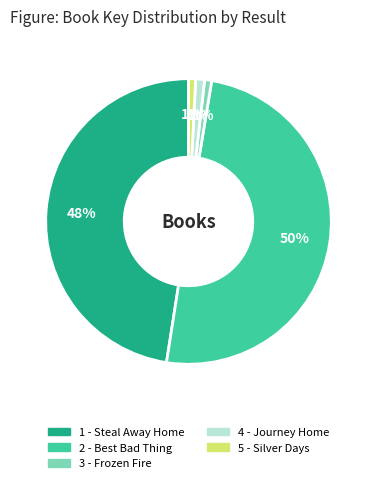

To the nearest percent, what is the difference between the largest and smallest slice percentages?

49%